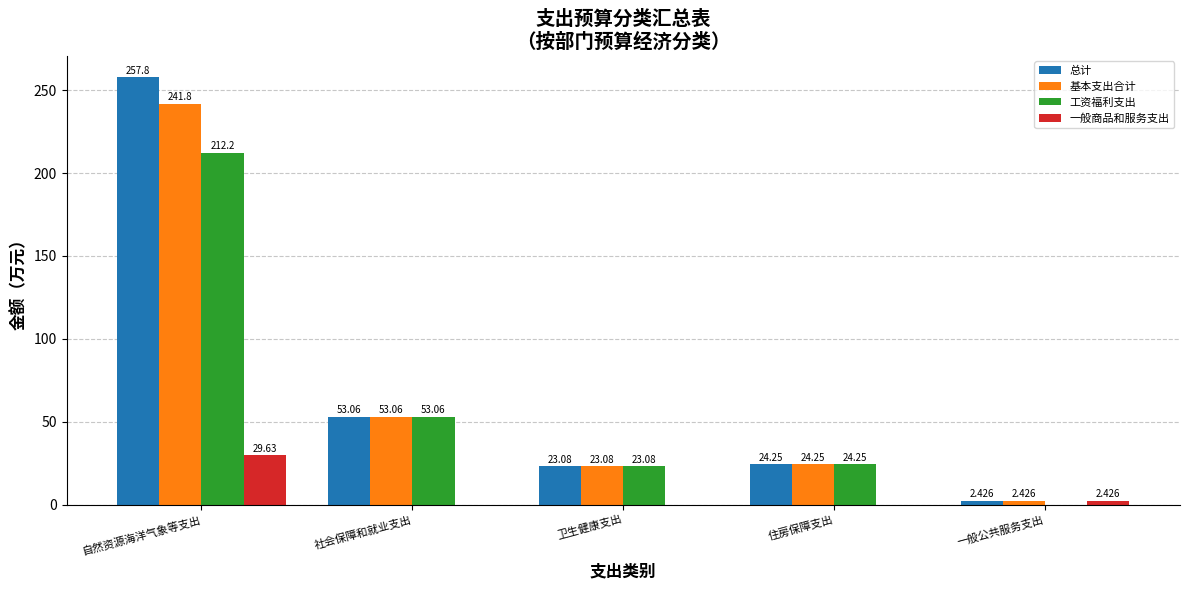

Which series has the largest total across all categories?

总计